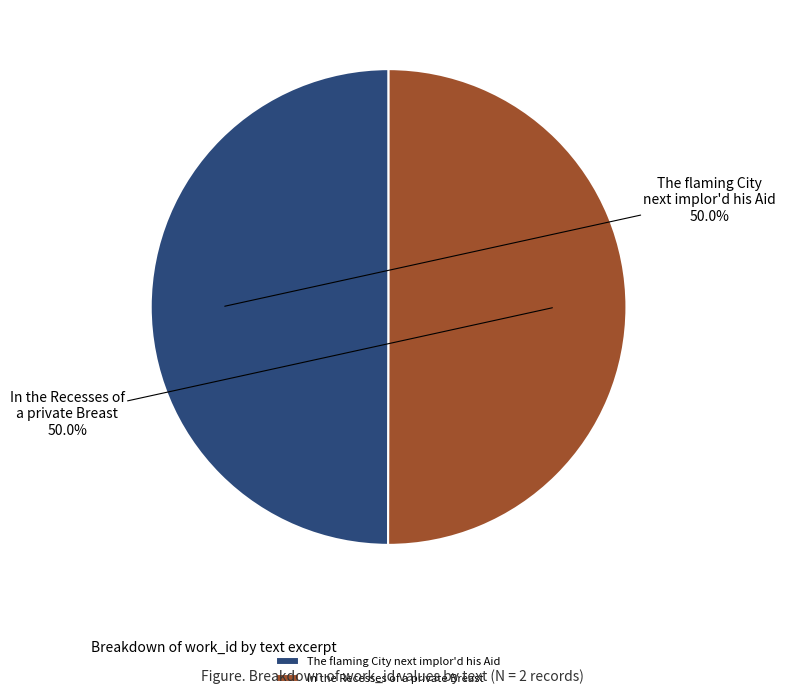

What percentage is the In the Recesses of a private Breast slice, to the nearest percent?

50%